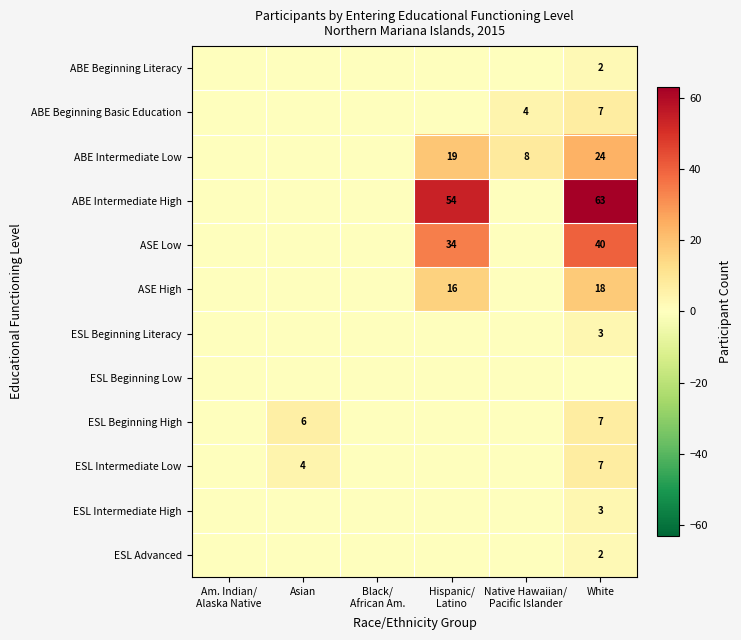

How many distinct data groups are displayed?

12